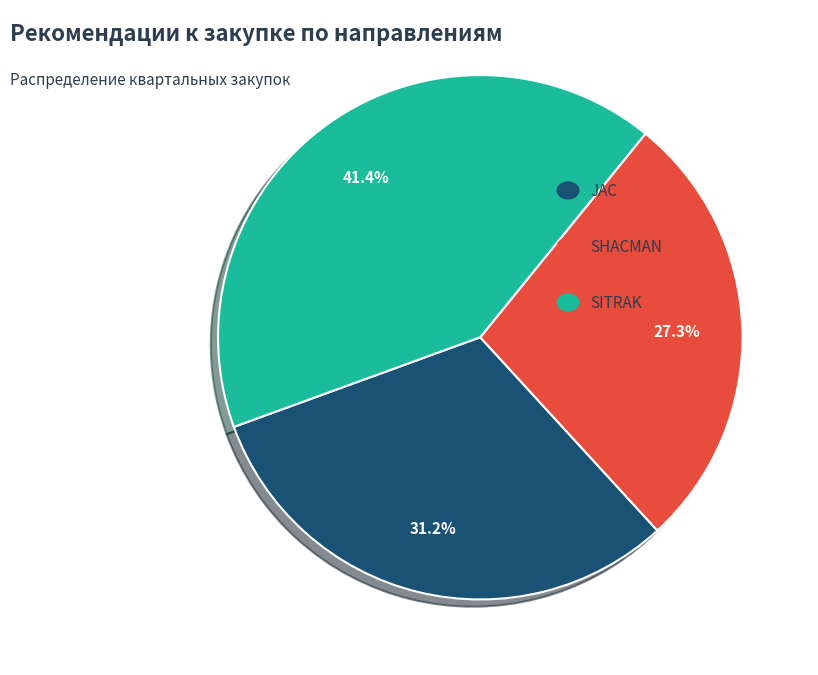

Is there a majority slice in this chart?

No